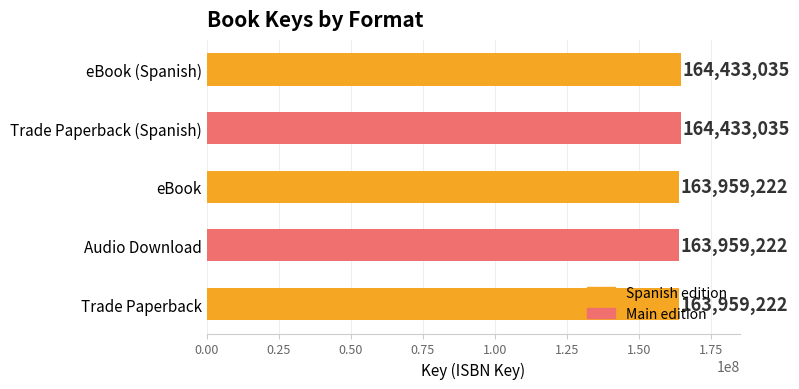

What is the label of the 1st bar from the top?

eBook (Spanish)